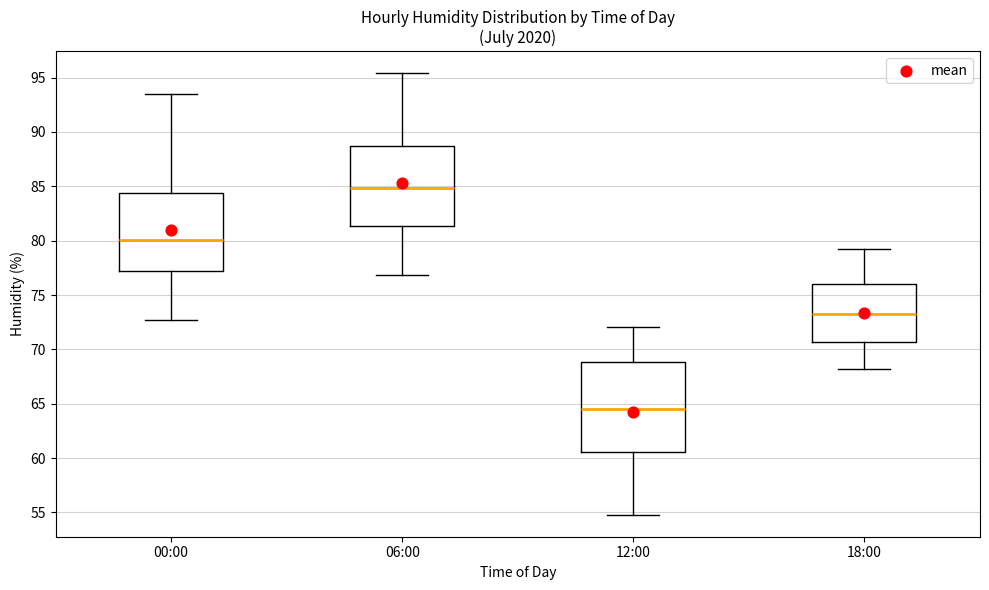

Which box has the lowest median line?

12:00